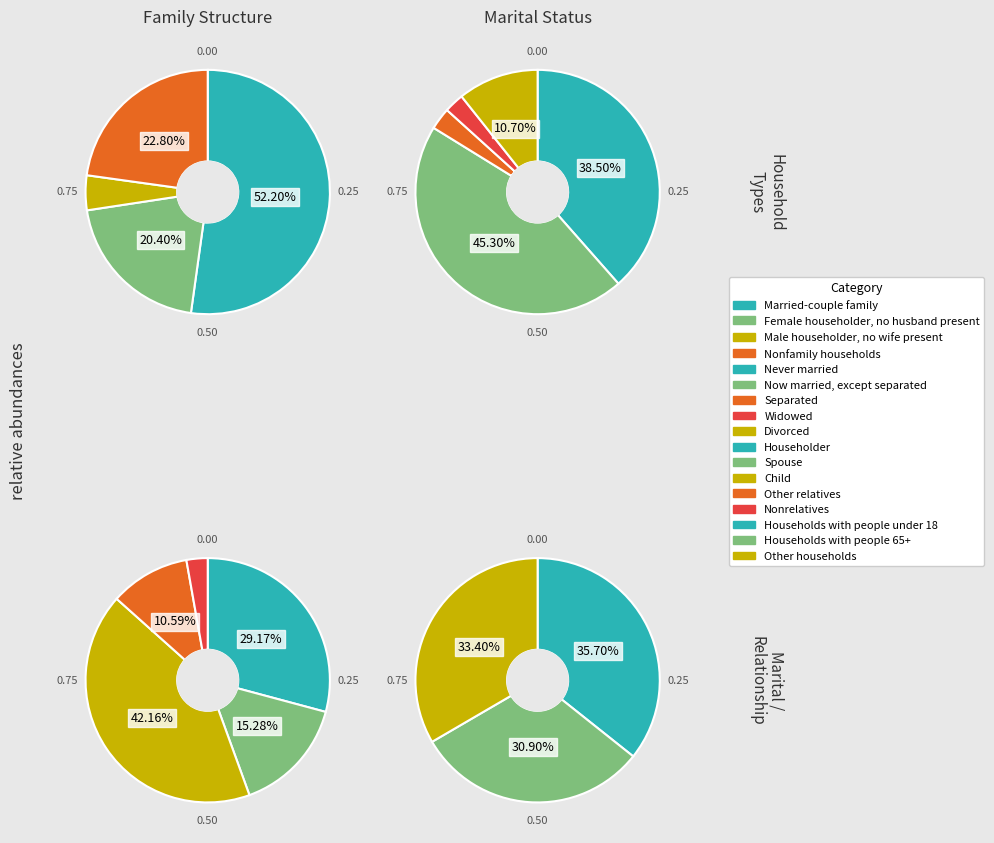

To the nearest percent, what is the difference between the Married-couple family and Male householder, no wife present slice percentages?

48%